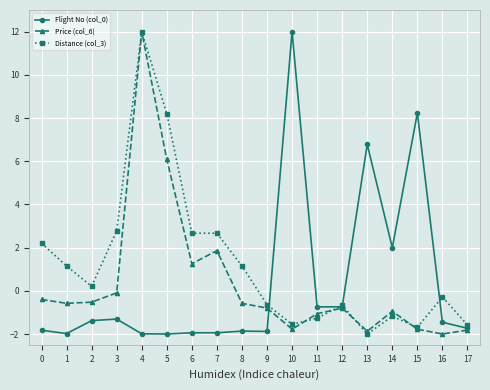

At which label does Flight No (col_0) first exceed -1?

10